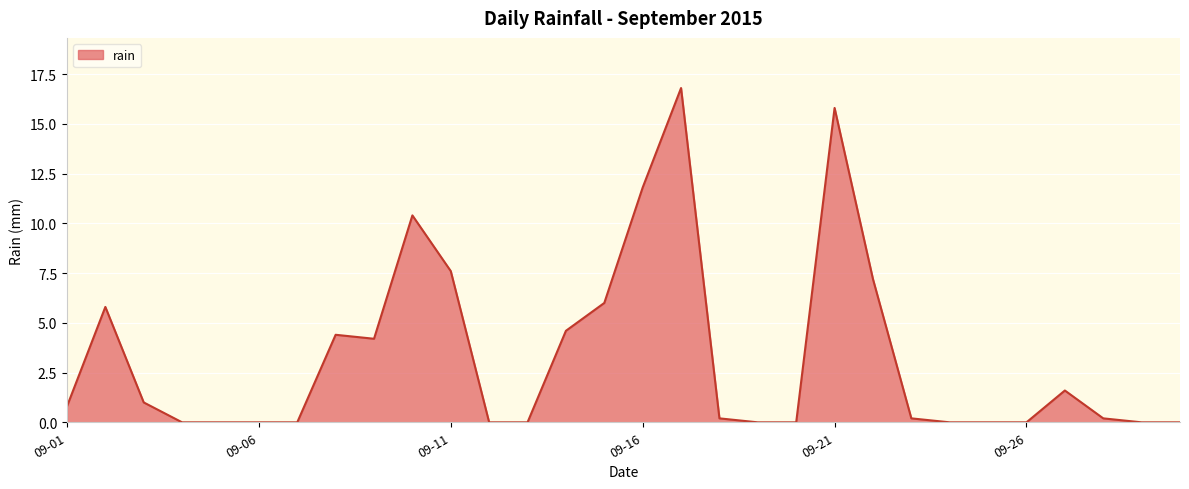

What is the sum of all values?

98.6